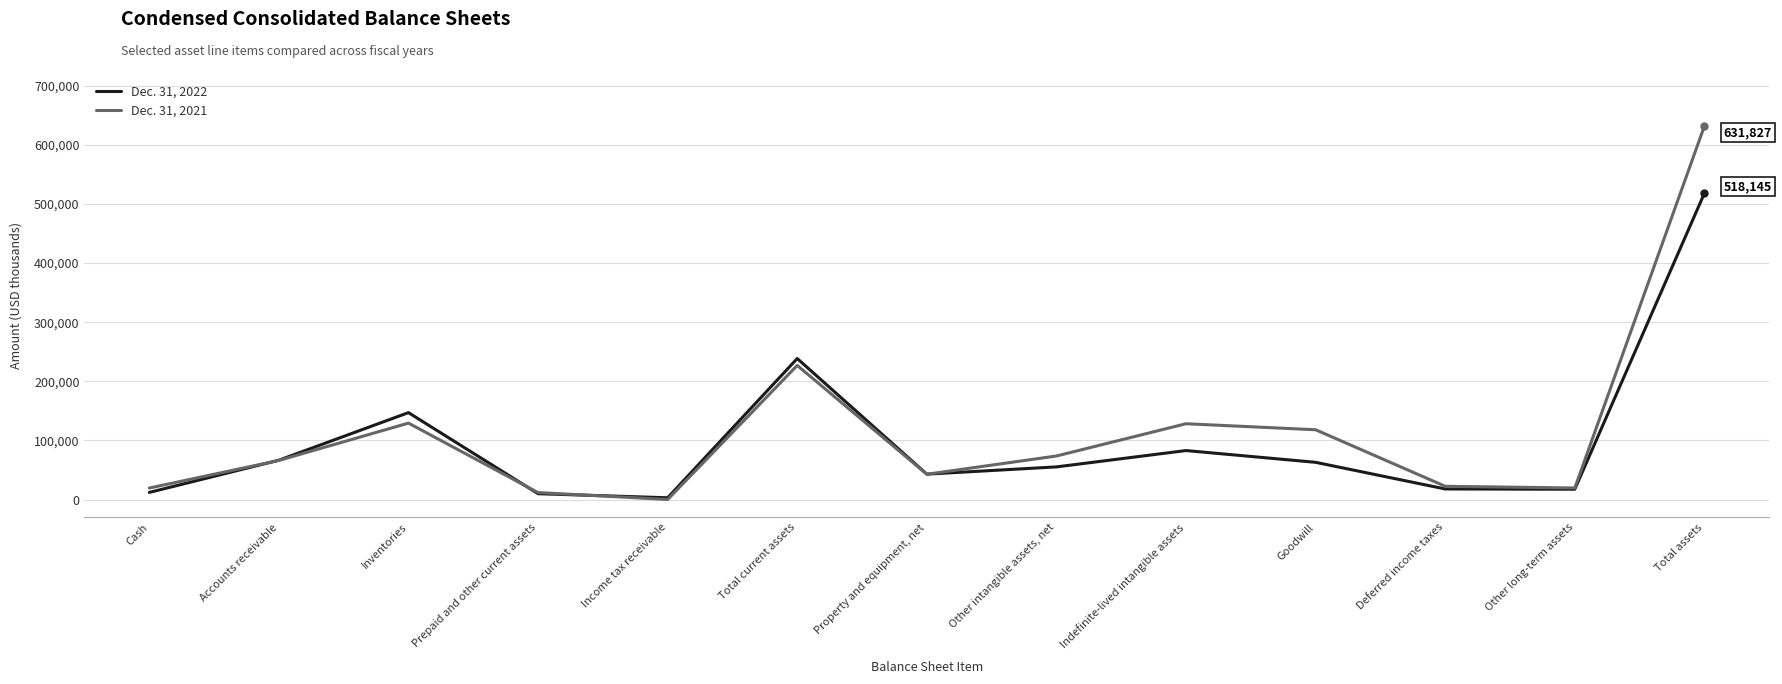

How many intersections are there between Dec. 31, 2022 and Dec. 31, 2021?

4